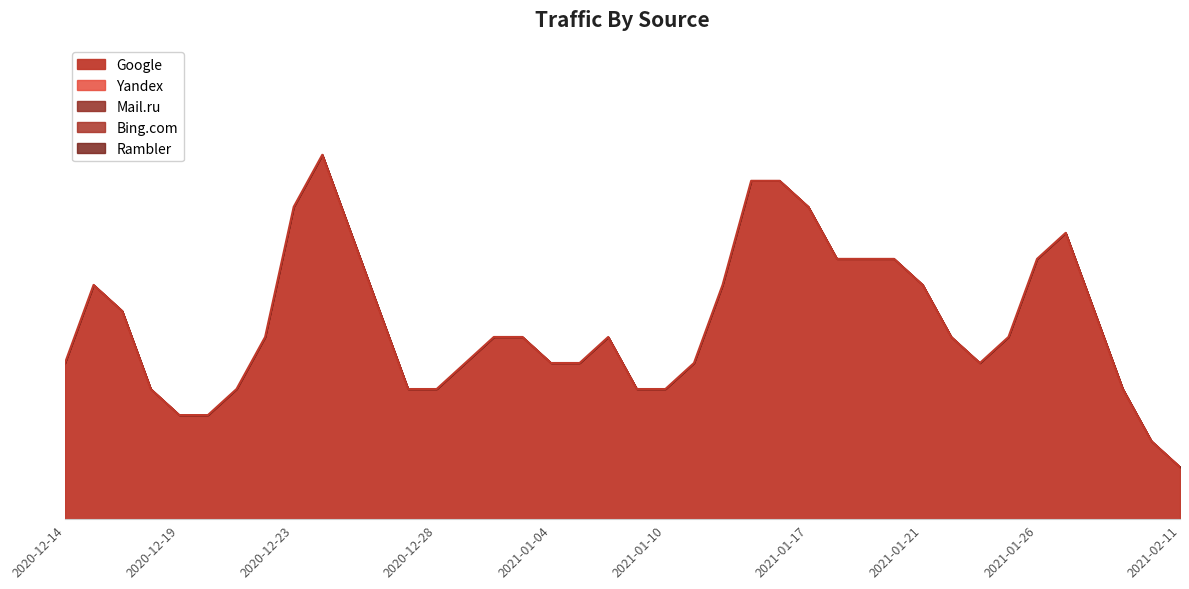

Which series has the widest spread of values?

Google